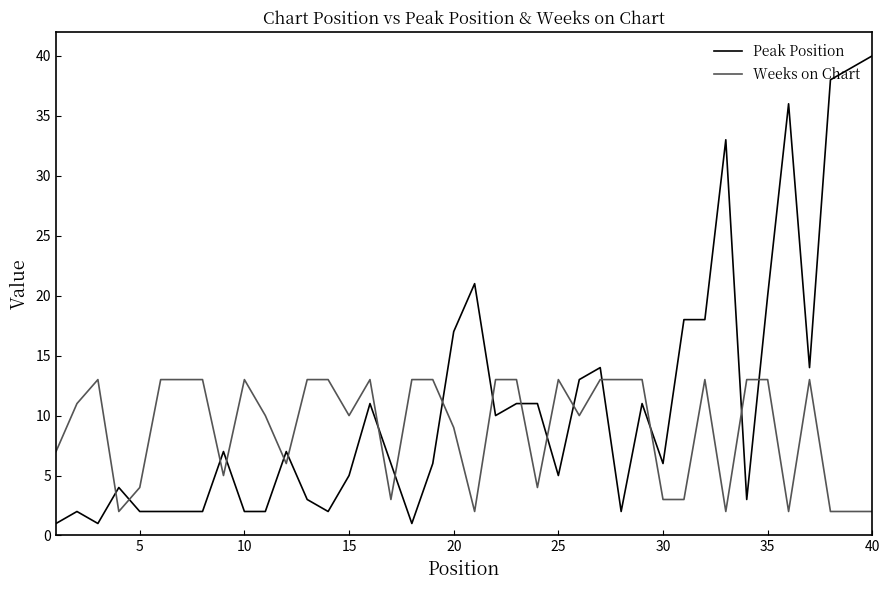

What is the sum of all Peak Position values?

448